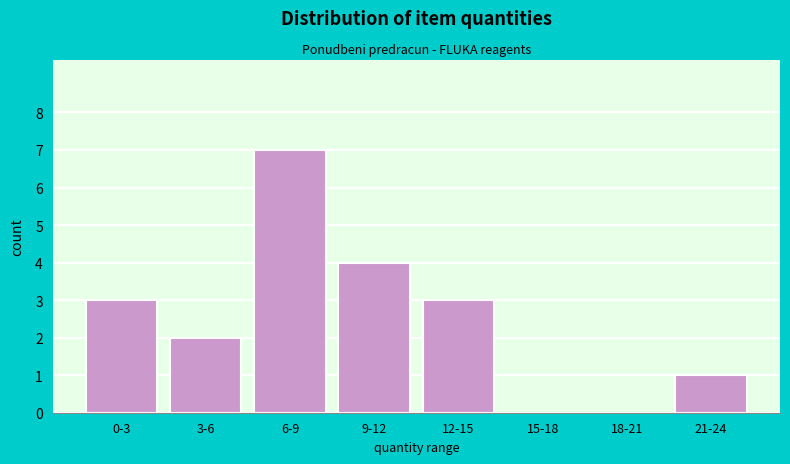

Reading left to right, extract all data points from this chart.

0-3=3	3-6=2	6-9=7	9-12=4	12-15=3	15-18=0	18-21=0	21-24=1